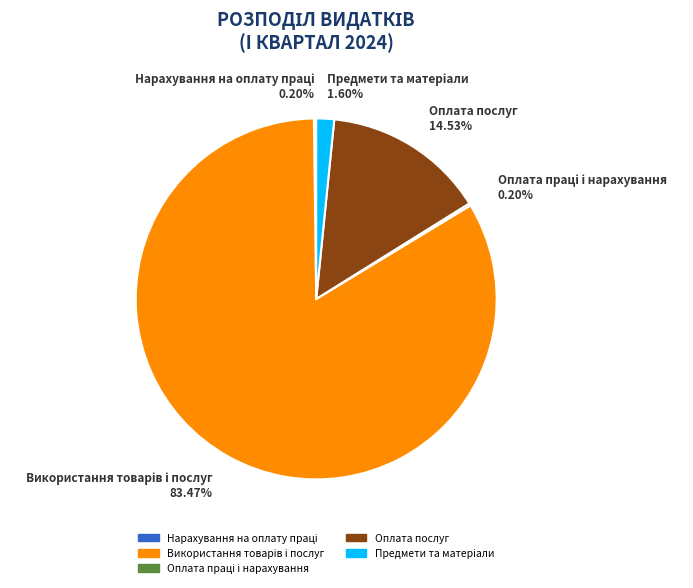

Is there any slice that represents more than half of the pie?

Yes